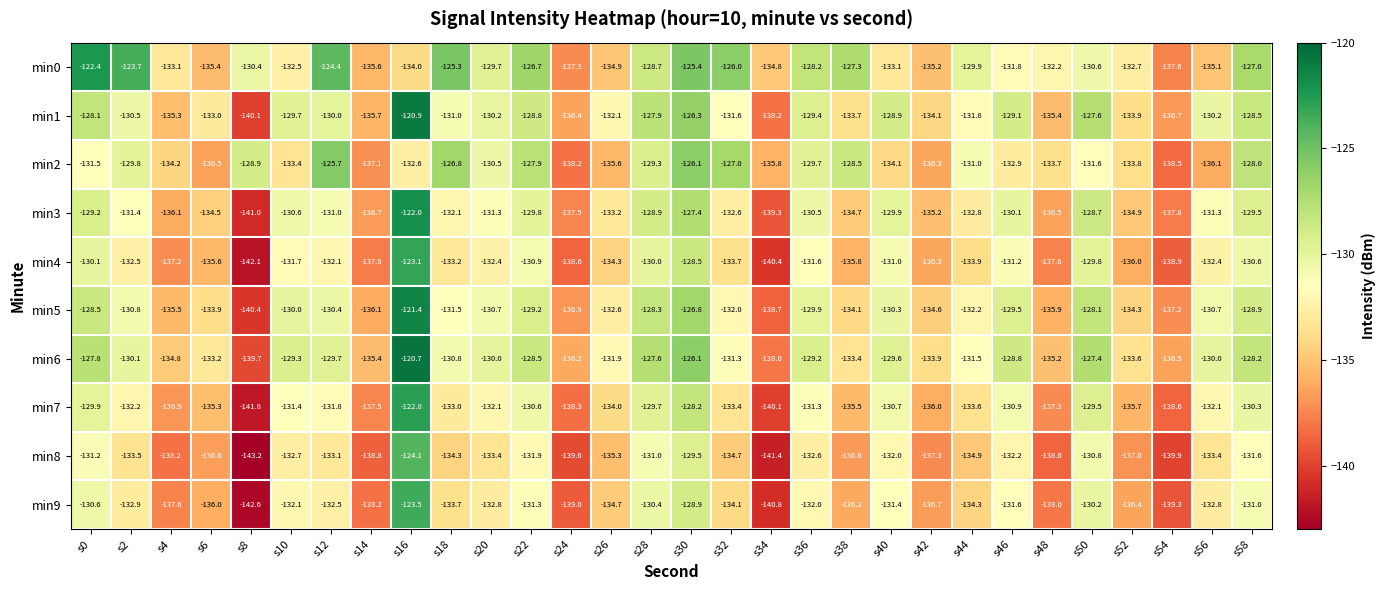

At which category is the sum across all series the highest?

s16